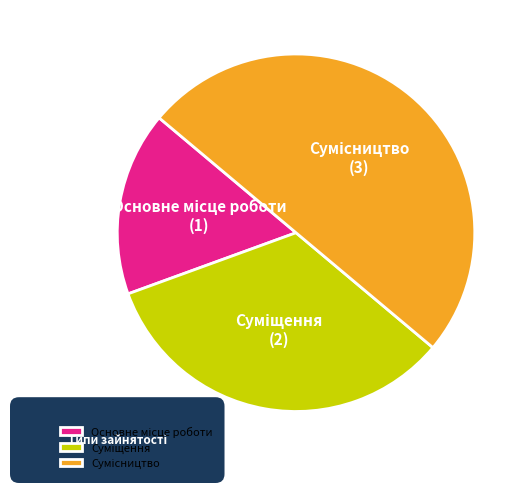

How many slices are in this pie chart?

3